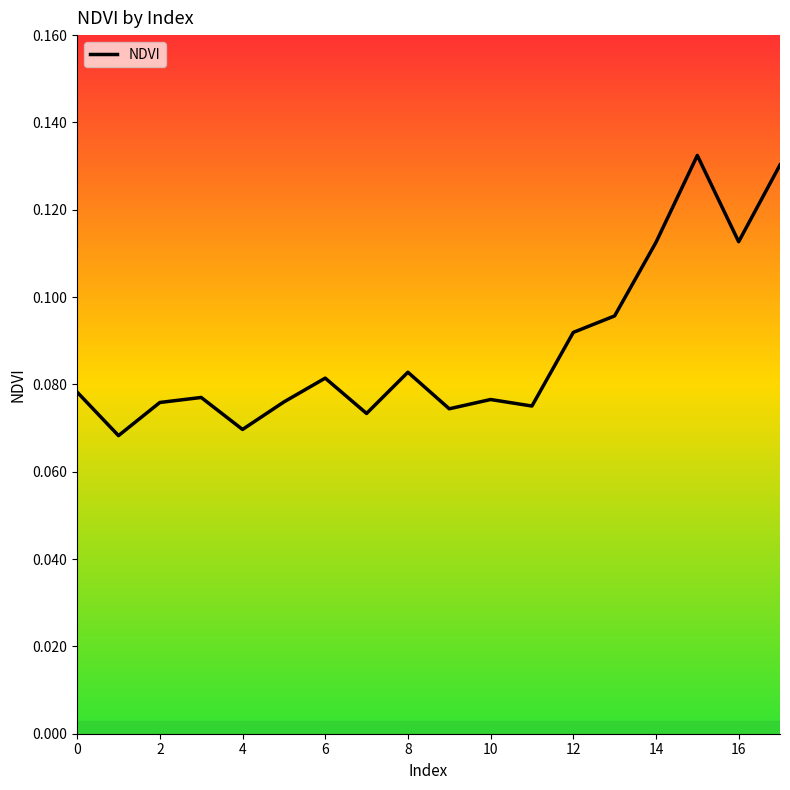

How many points are lower than both their immediate neighbors (excluding endpoints)?

6